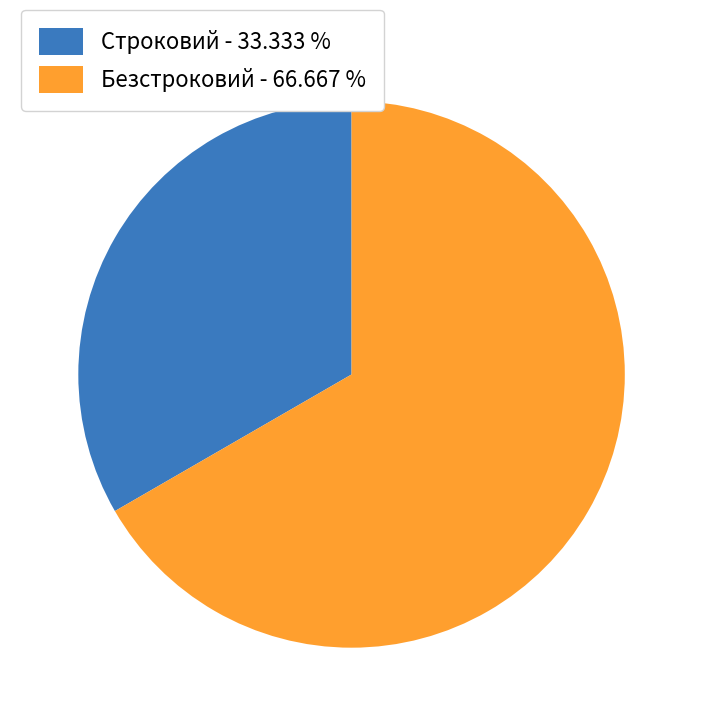

How many segments does this pie chart have?

2